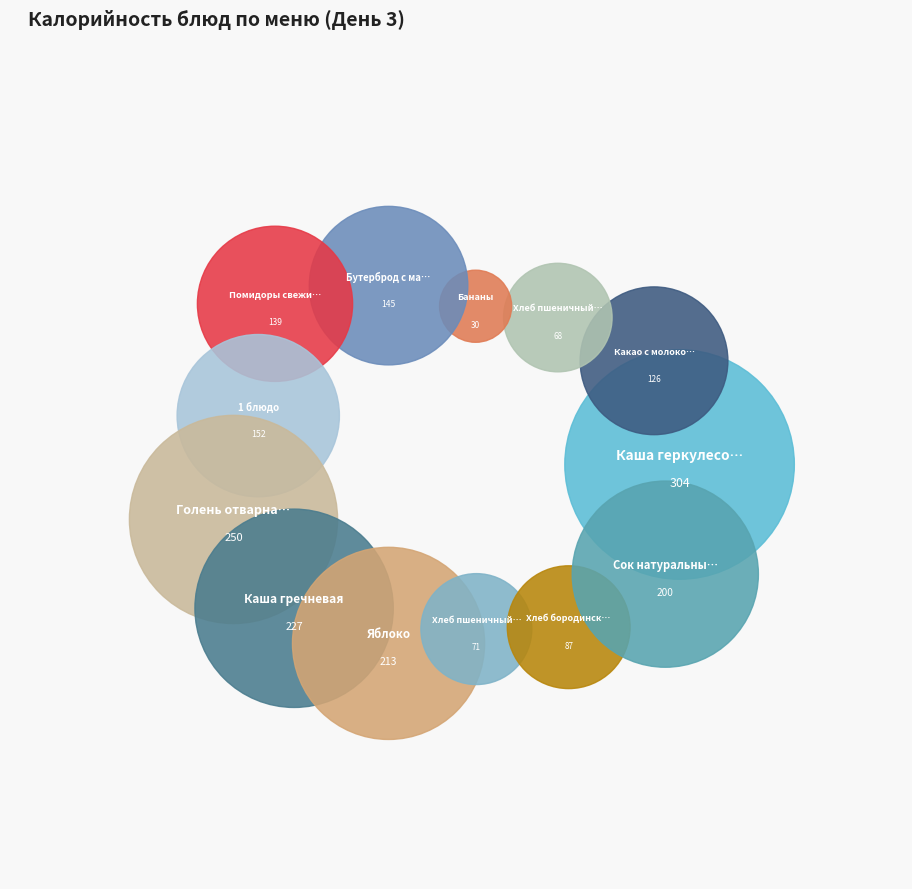

Is it true that Какао с молоком is 21% of the pie?

False